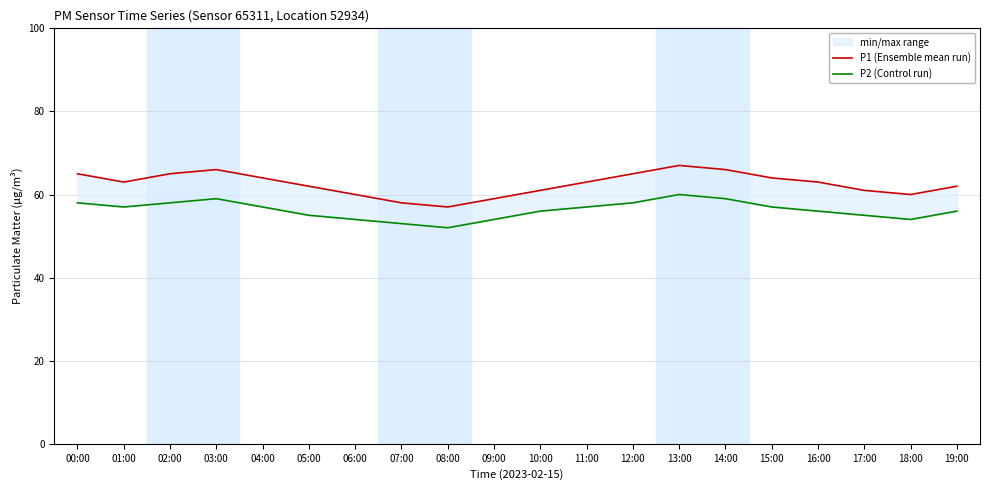

True or false: P1 (Ensemble mean run) and P2 (Control run) cross at least once.

False